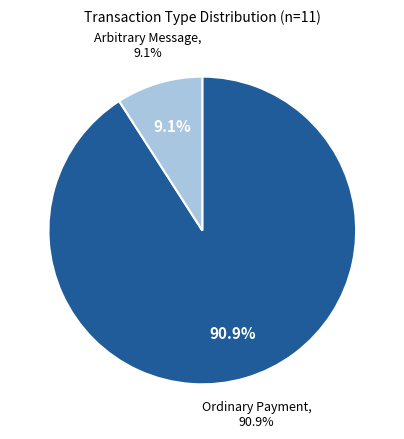

How many segments does this pie chart have?

2